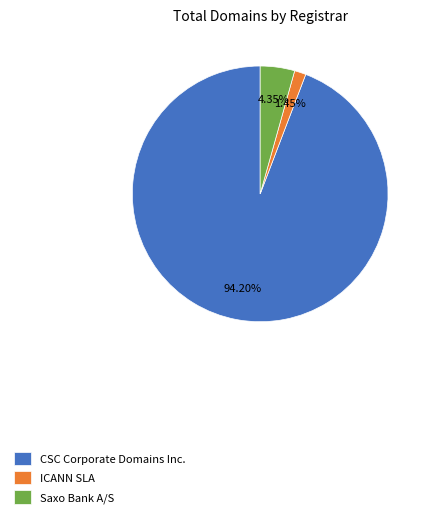

Does any single category account for the majority?

Yes